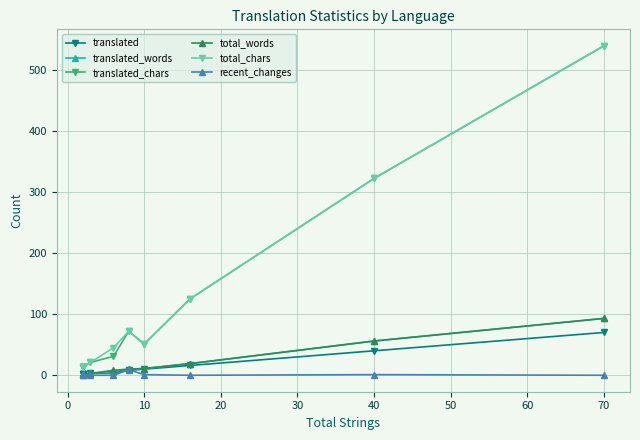

True or false: translated_chars and recent_changes intersect in this chart.

False